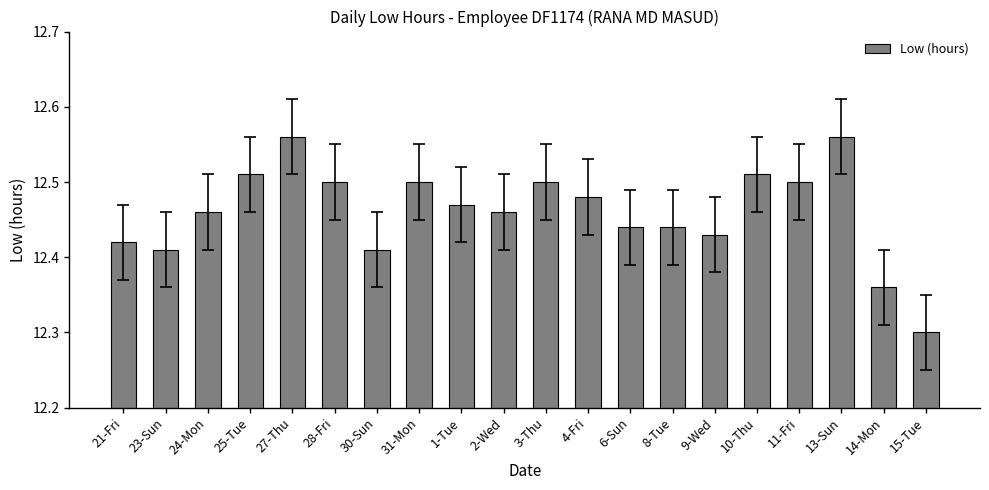

What is the label of the 15th bar from the left?

9-Wed